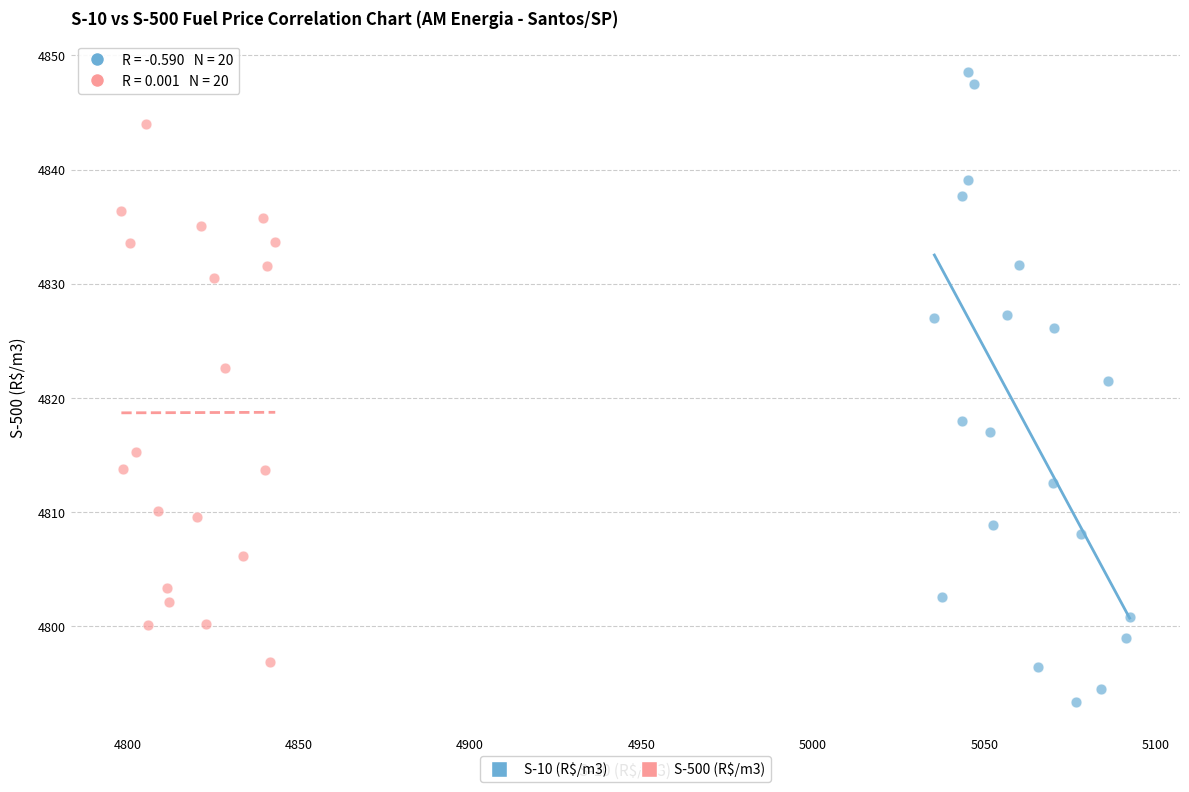

What are all the series names shown in the legend?

S-10 (R$/m3), S-500 (R$/m3)